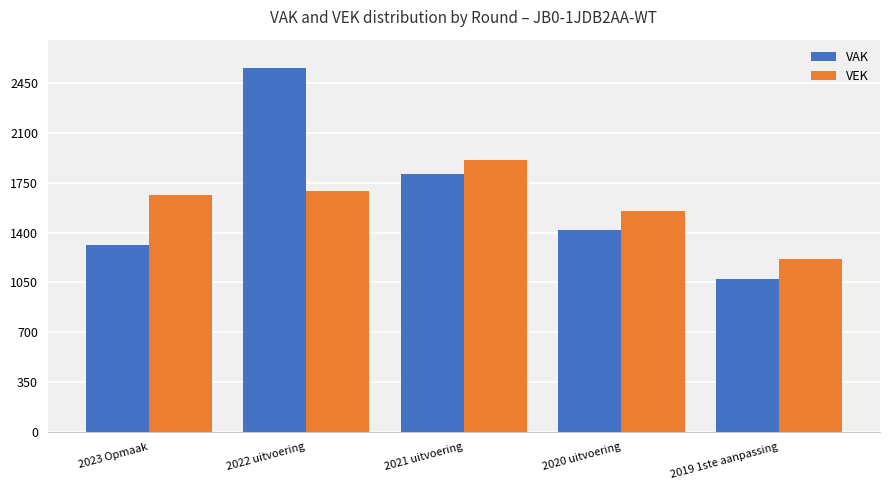

What is the difference between the second highest and second lowest values in the VEK series?

144